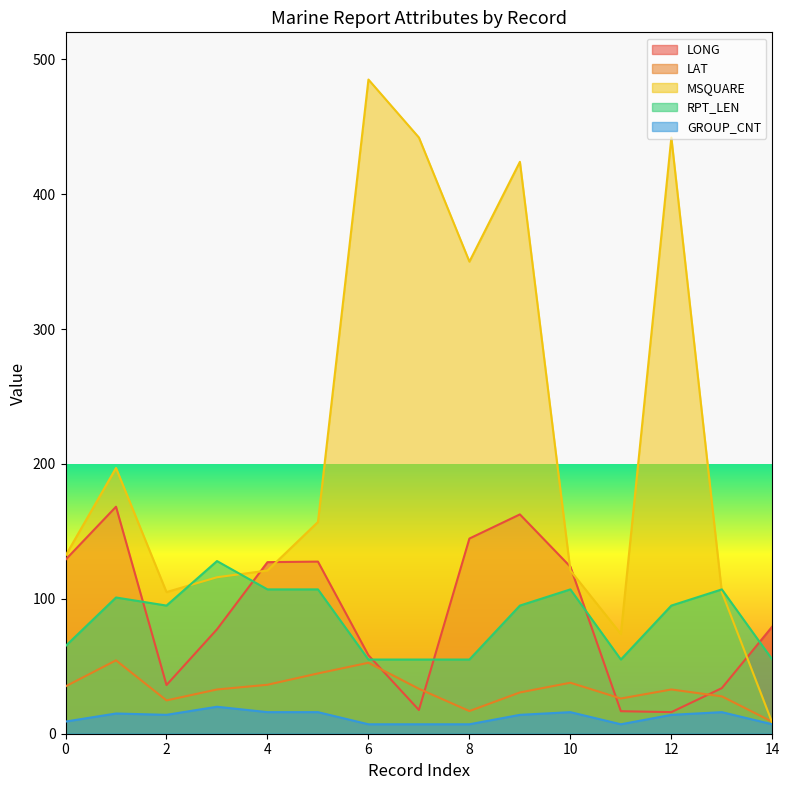

Where is the first local maximum for LONG?

1